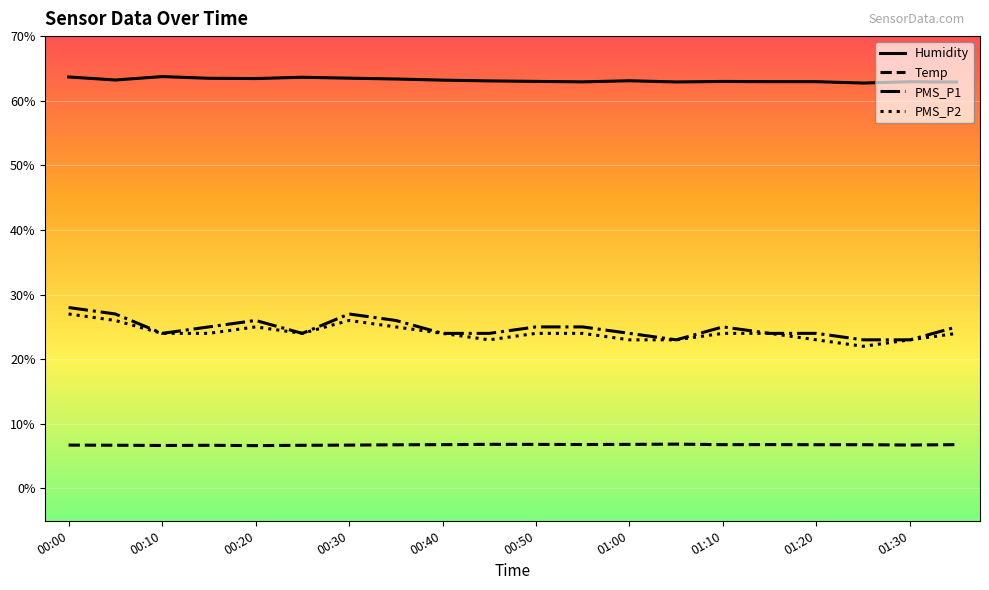

What is the sum of all PMS_P2 values?

482.0